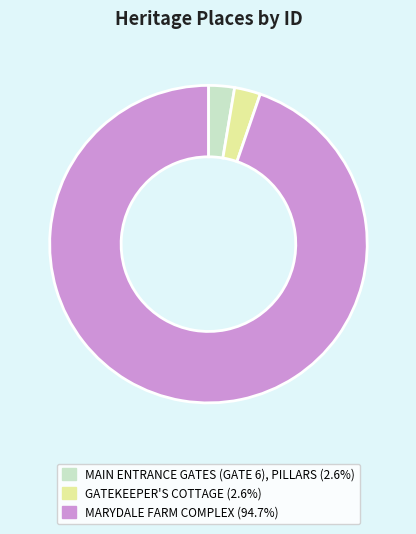

Is the sum of MARYDALE FARM COMPLEX (94.7%) and GATEKEEPER'S COTTAGE (2.6%) greater than half?

Yes